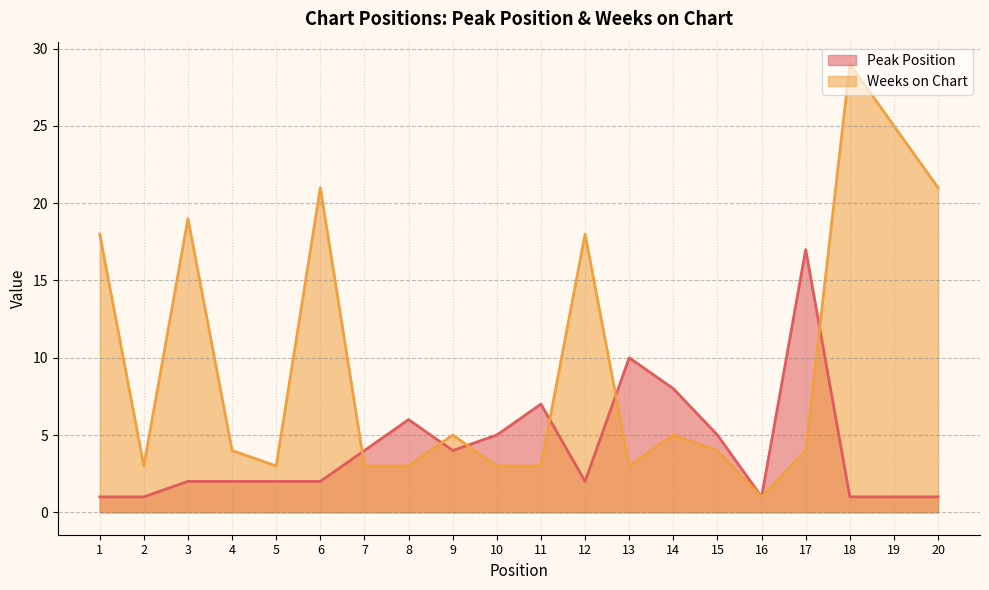

At how many categories does at least one series exceed 27?

1